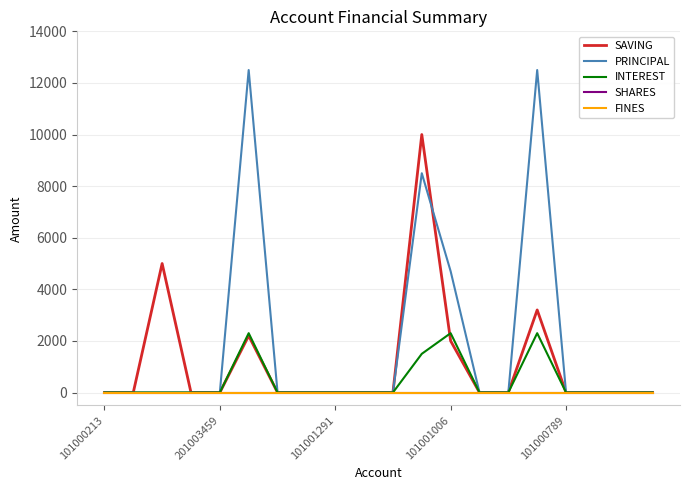

Does the chart display data point markers on the line(s)?

No